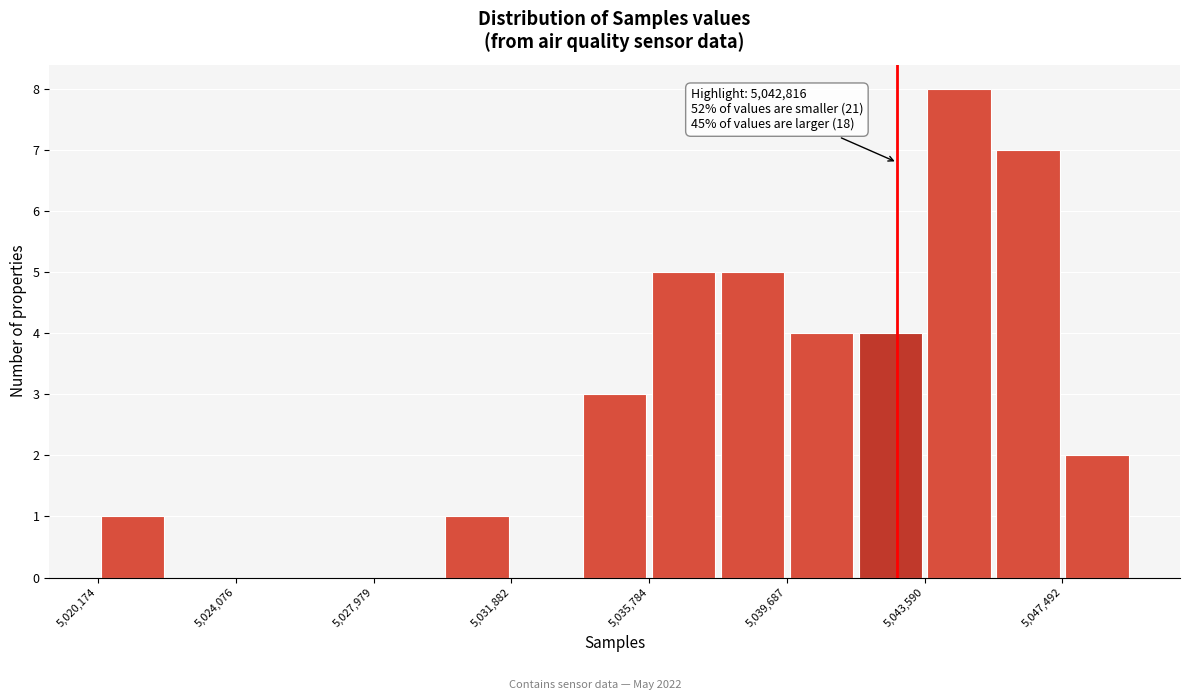

Around what value on the x-axis is the tallest bar? Give the approximate position of its centre, as read against the axis.

5044500